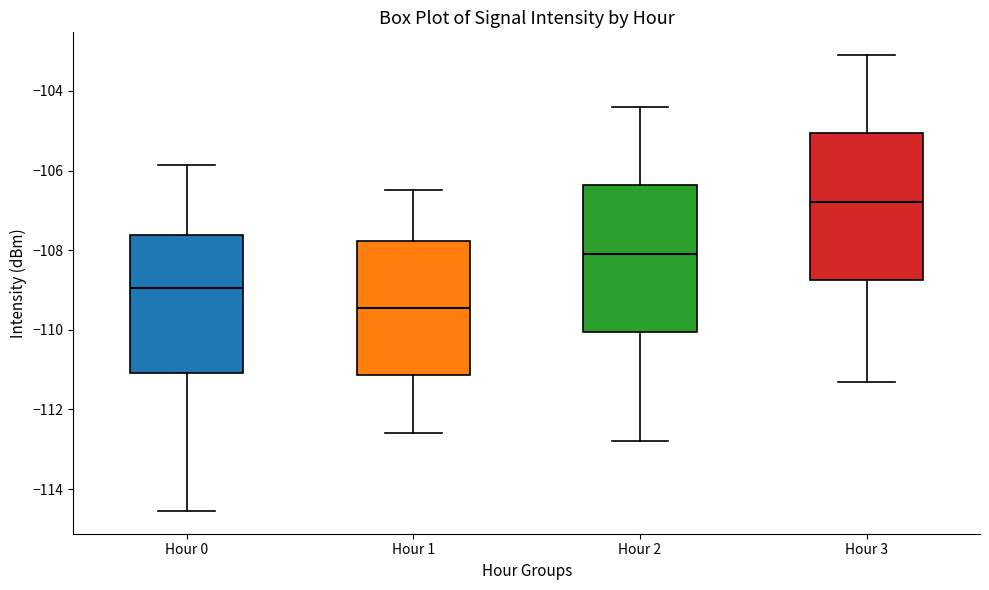

Reading left to right, read every box against the y-axis: the position of its median line, the range the box covers, and the ends of its whiskers. The values are not printed on the chart, so give them approximately, as read against the axis.

Hour 0: median -109.0, box -111.0 to -107.6, whiskers -114.6 to -105.8
Hour 1: median -109.4, box -111.2 to -107.8, whiskers -112.6 to -106.4
Hour 2: median -108.0, box -110.0 to -106.4, whiskers -112.8 to -104.4
Hour 3: median -106.8, box -108.8 to -105.0, whiskers -111.2 to -103.0